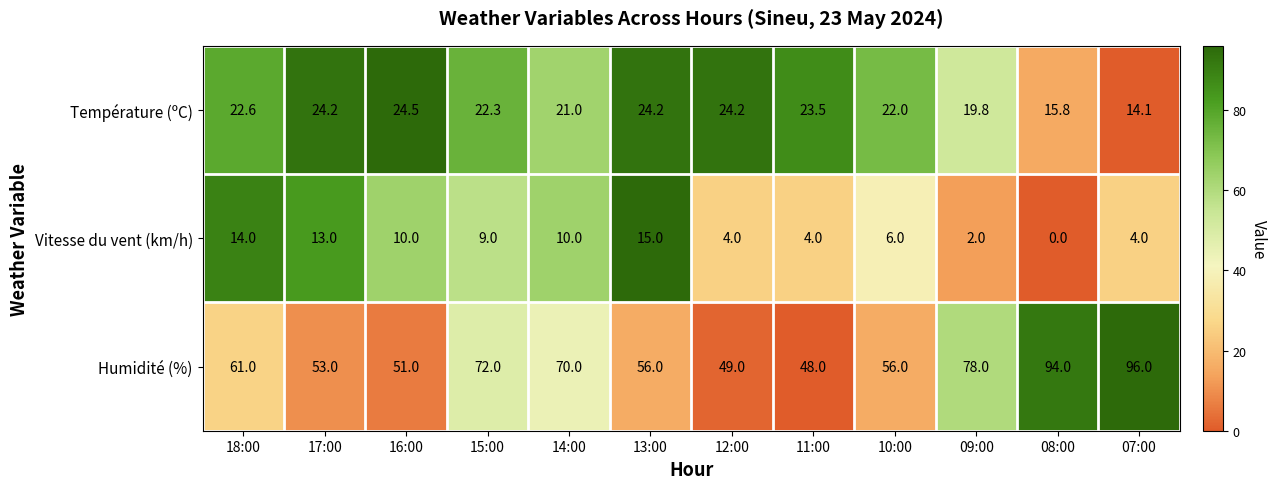

List the series in order of their peak value, highest first.

Humidité (%), Température (ºC), Vitesse du vent (km/h)